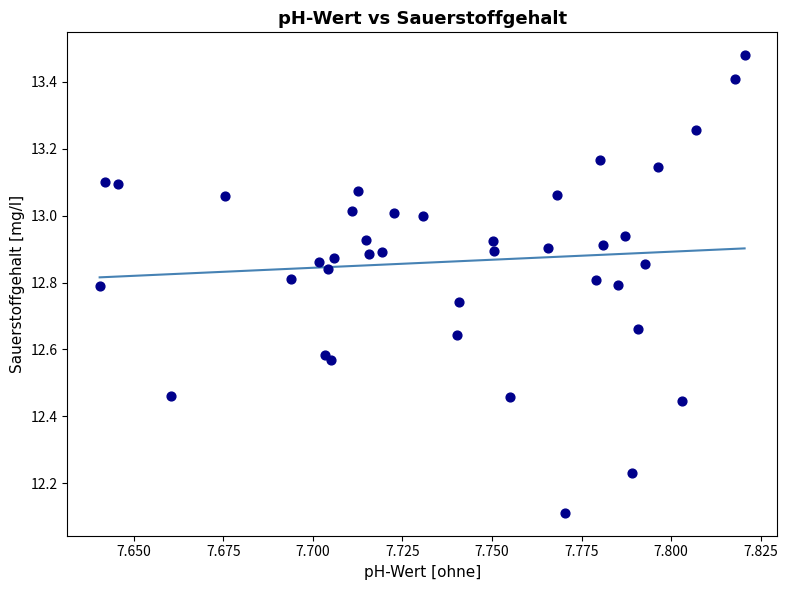

What Y value in the scatter plot is closest to 12?

12.1